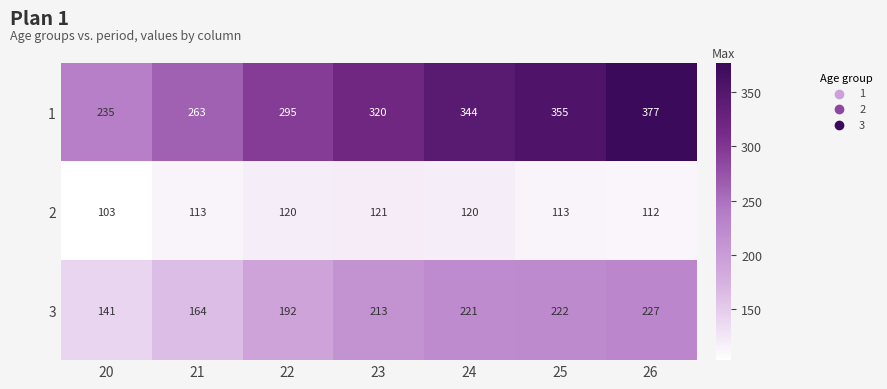

At which category does the chart reach its peak across all series?

26